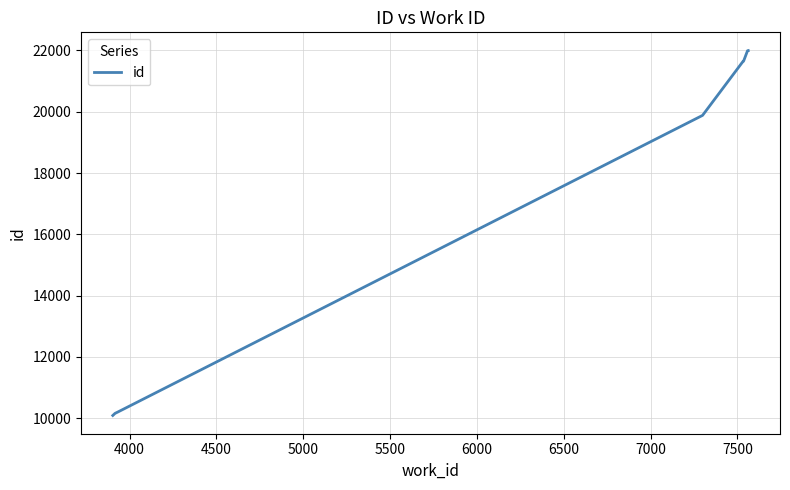

True or false: the data shows 5680 at 4500.

False